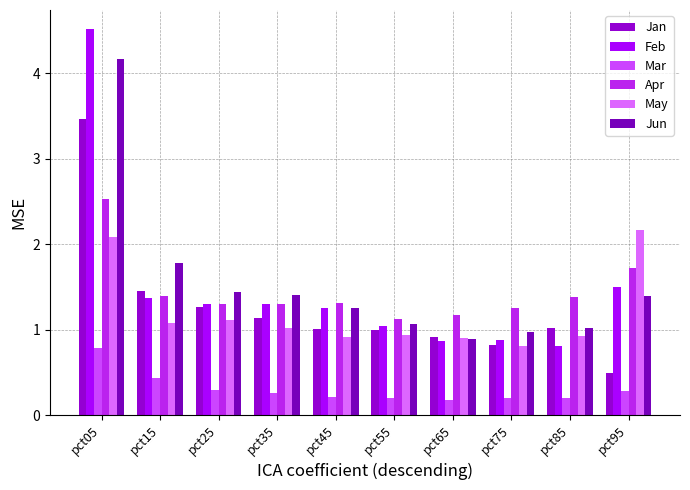

What is the value of the Feb bar at the 3rd from the left?

1.3